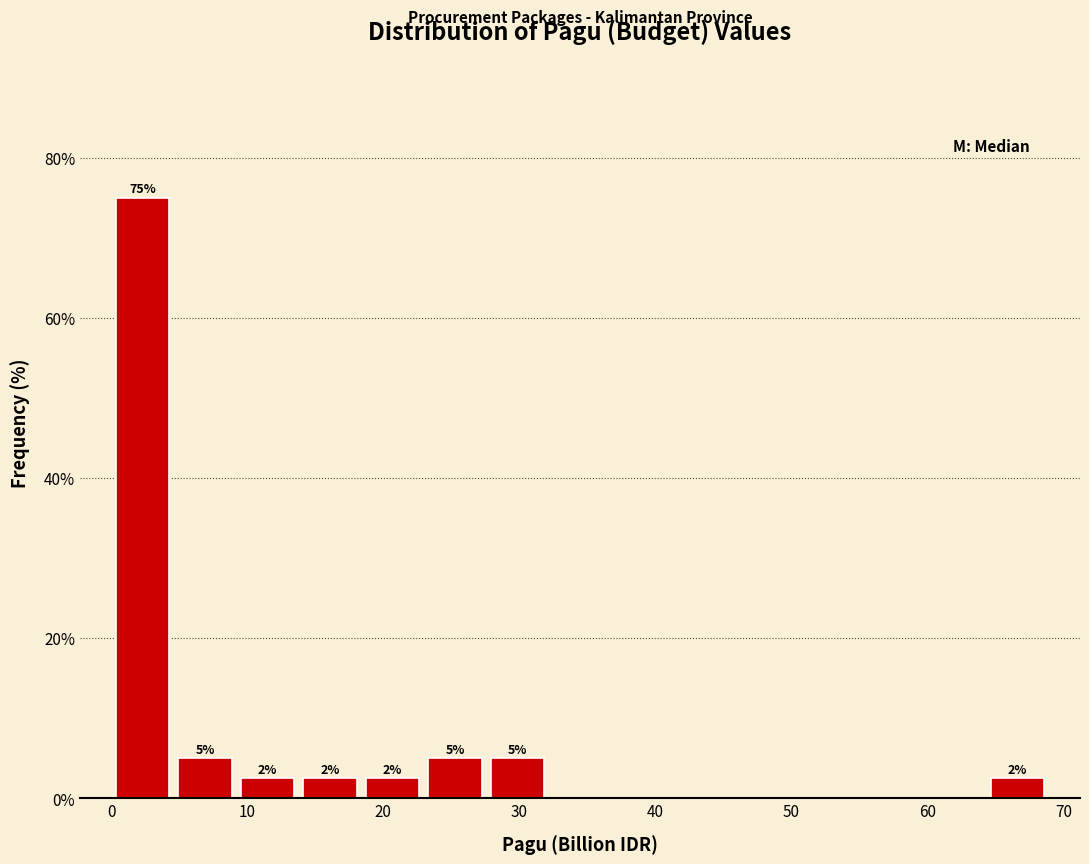

Which range on the x-axis has the tallest bar?

0 to 5